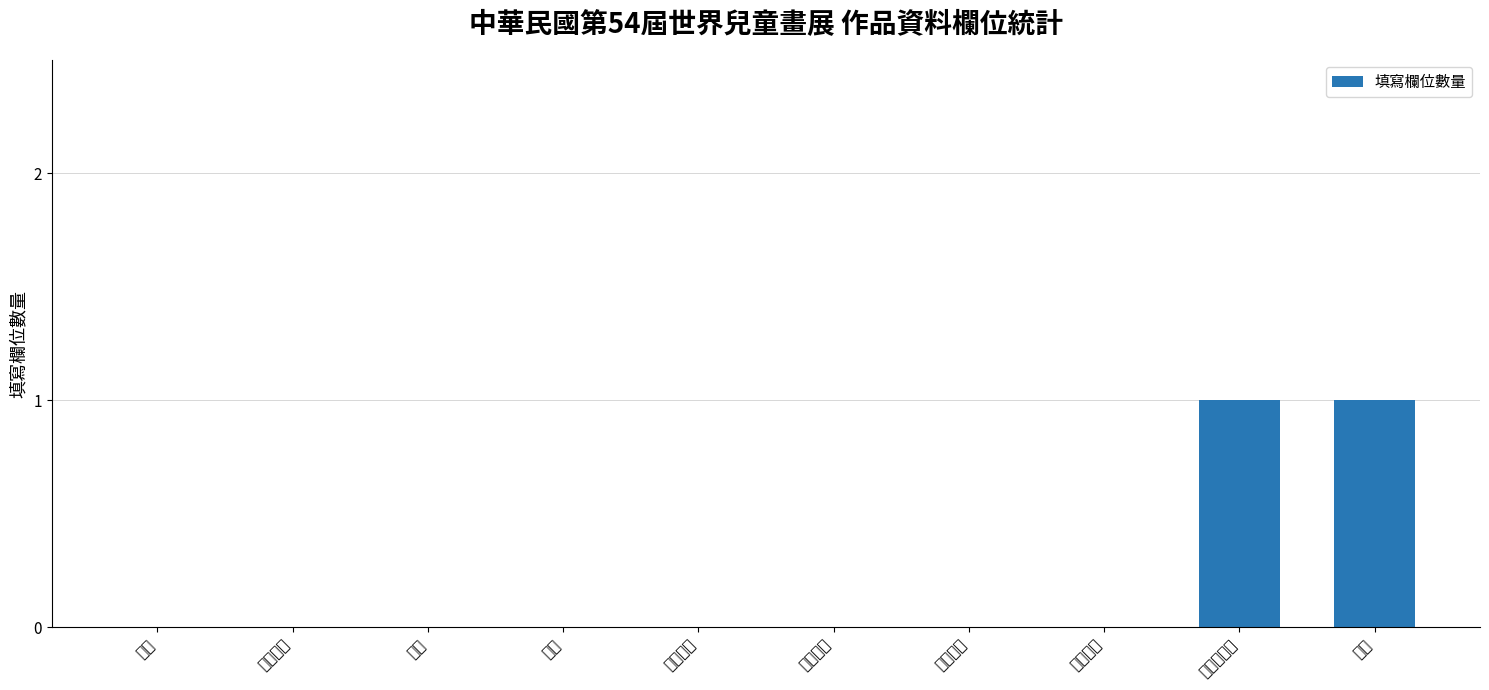

How many values are between 0 and 1?

10